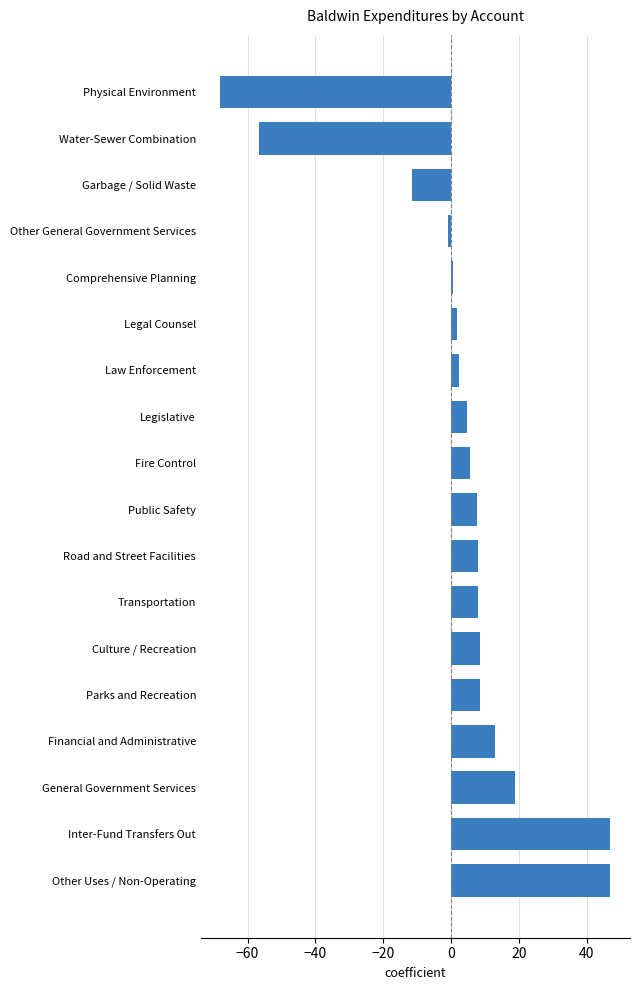

How many data points are above 7?

9